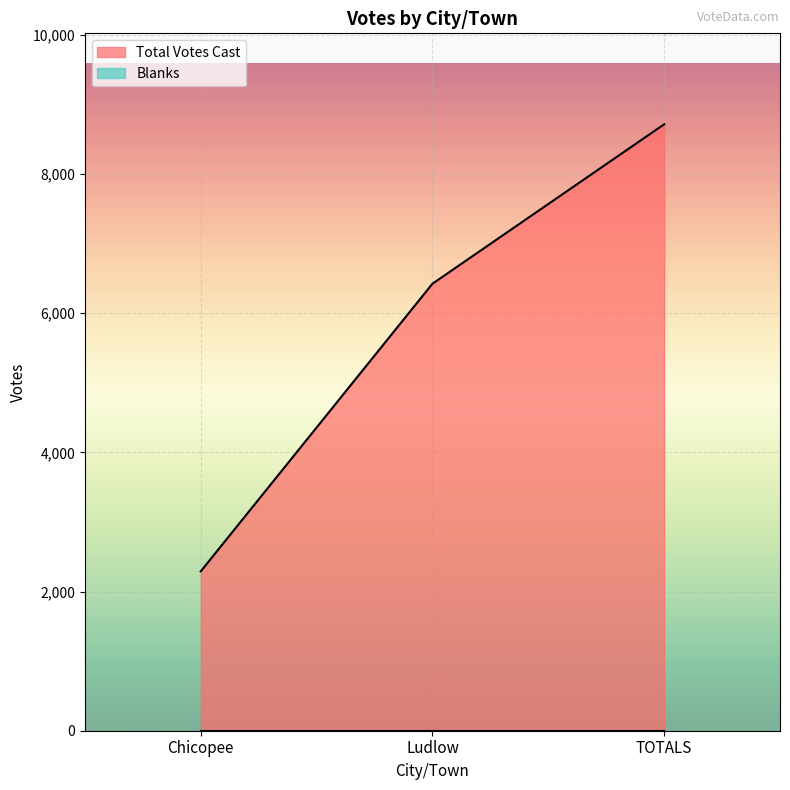

What is the difference between the values at Chicopee and Ludlow?

4133